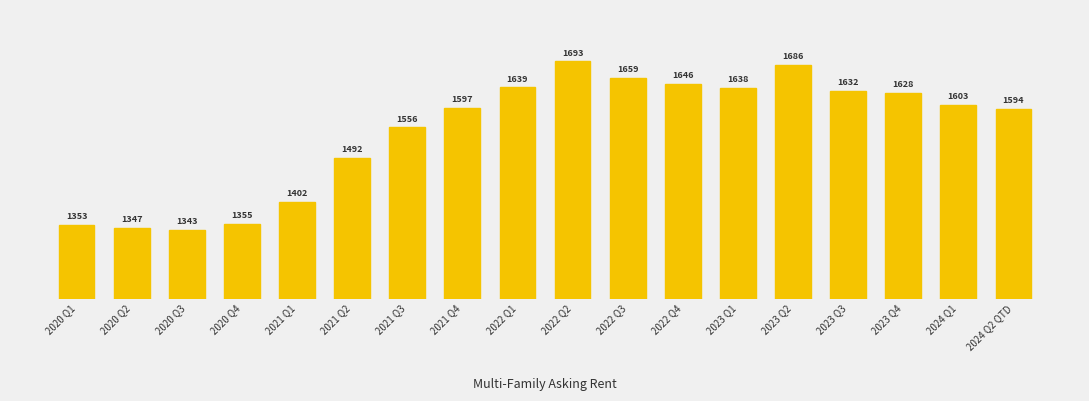

What is the value of the 4th bar from the left?

1355